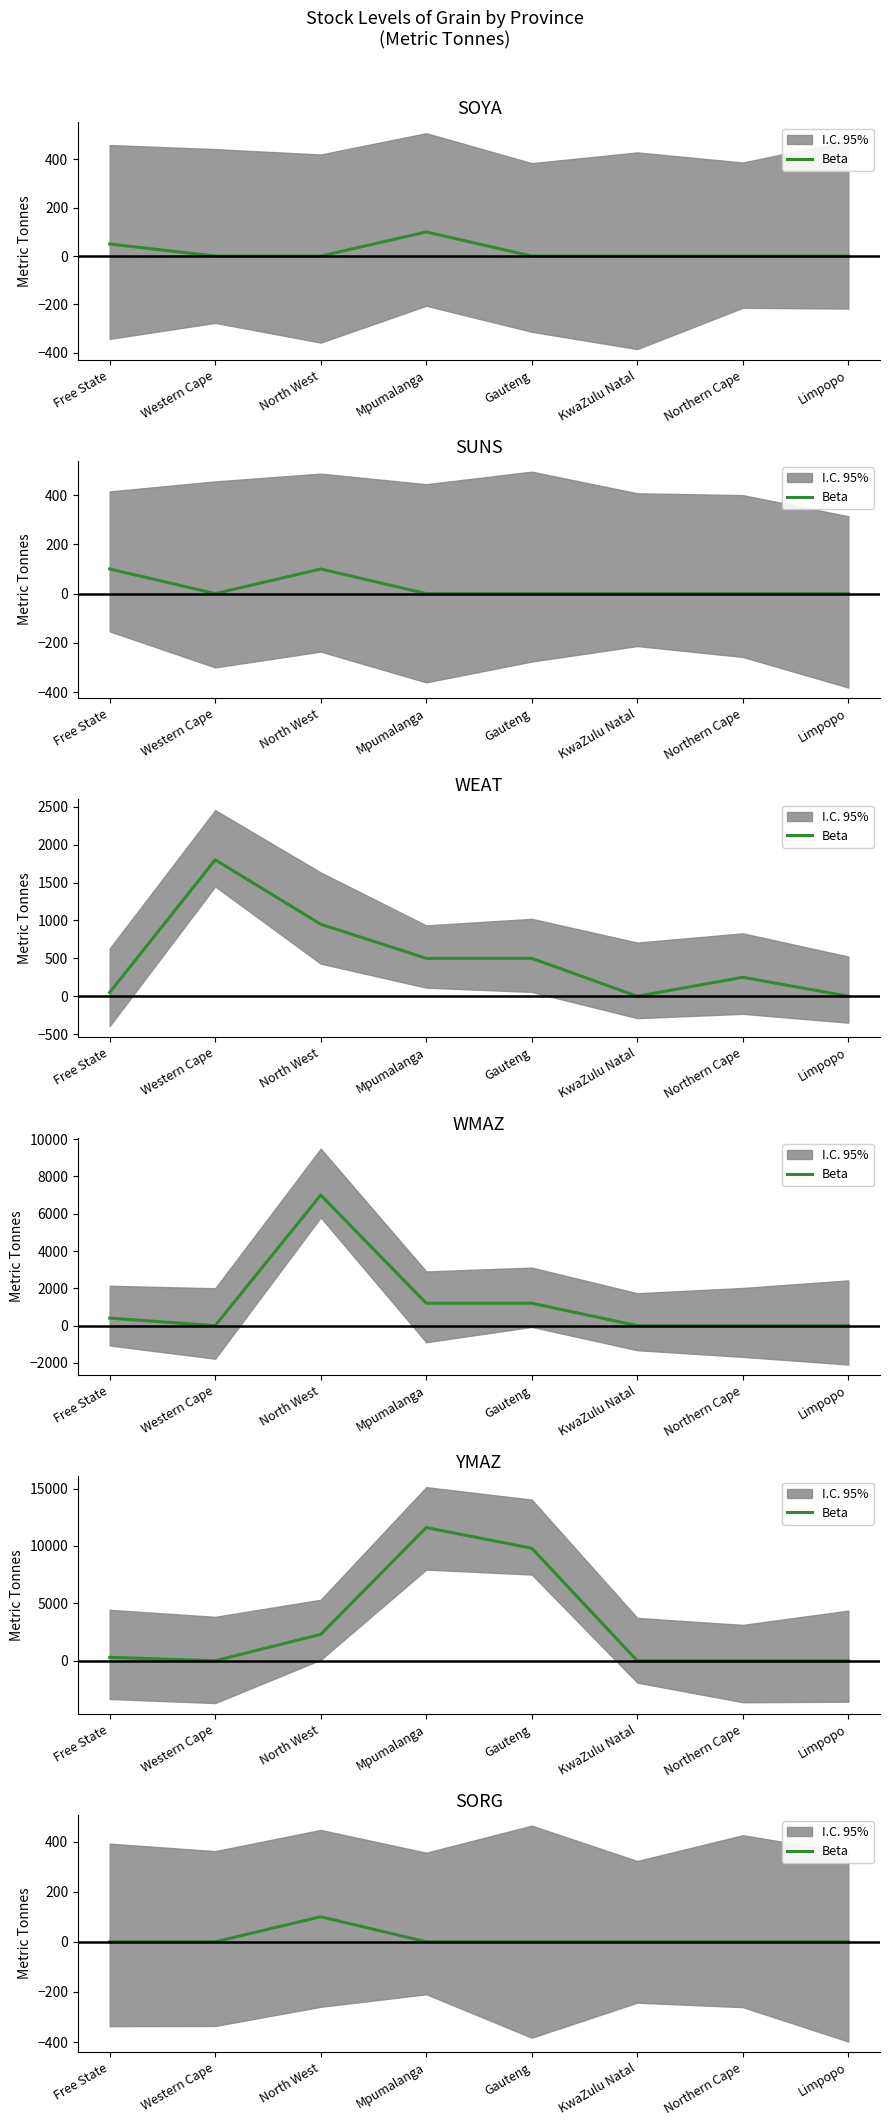

List the labels in order of value, largest first.

North West, Free State, Western Cape, Mpumalanga, Gauteng, KwaZulu Natal, Northern Cape, Limpopo